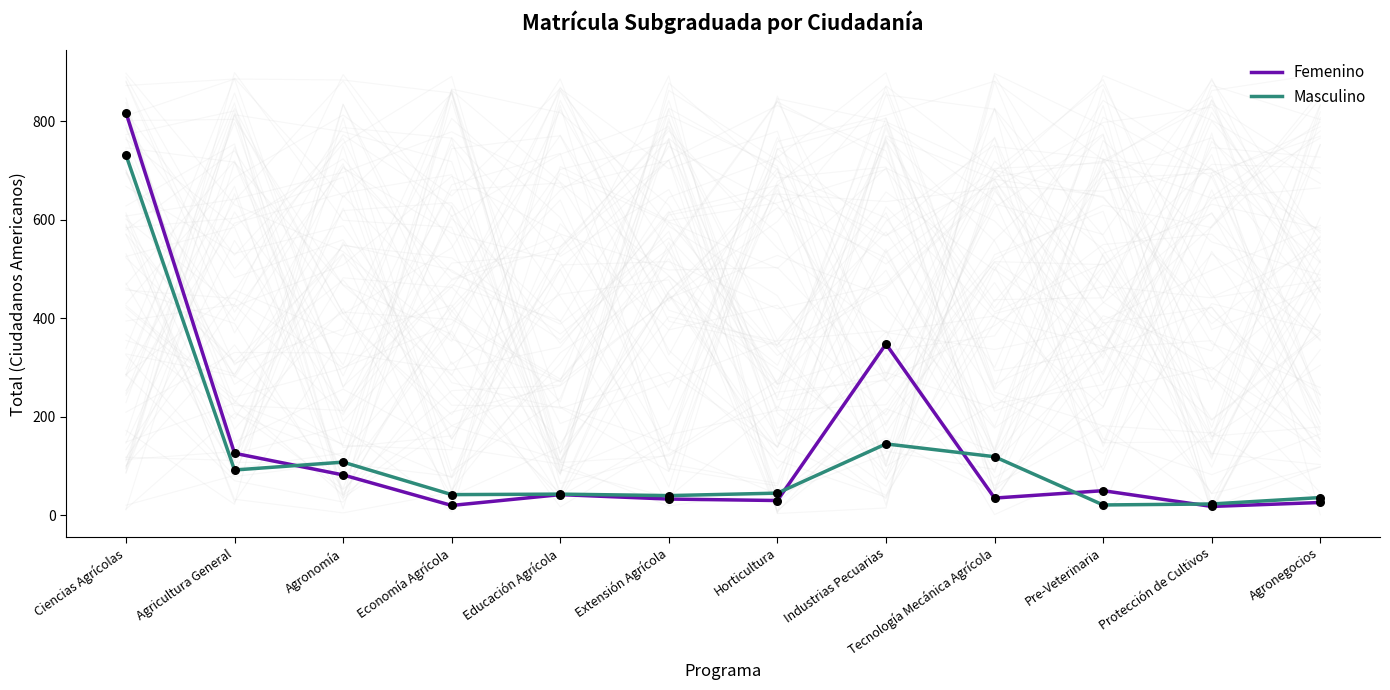

At which category is the sum across all series the highest?

Ciencias Agrícolas